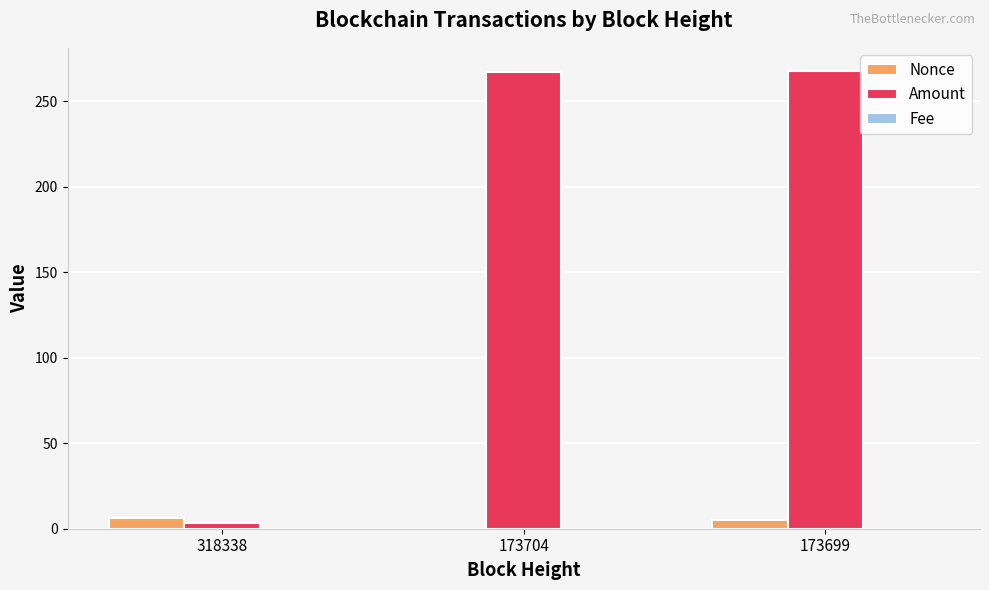

What is the sum of all Amount values?

538.0